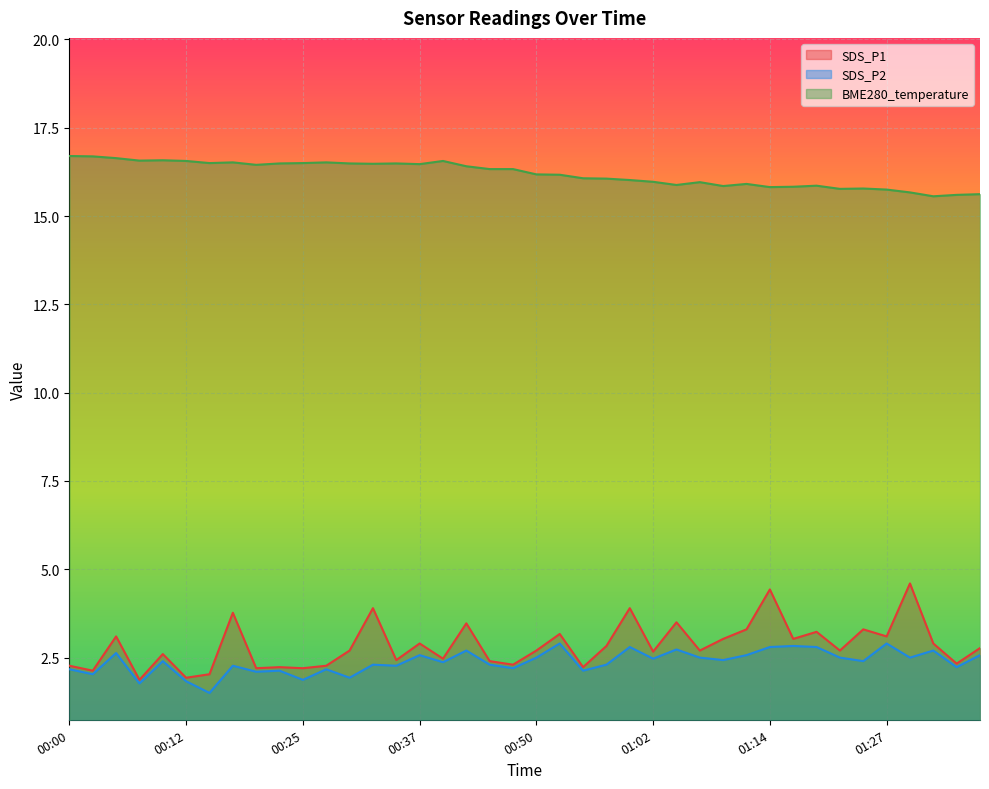

Reading left to right, what are all the values shown in this chart?

SDS_P1: 00:00=2.3	00:03=2.1	00:05=3.1	00:08=1.9	00:10=2.6	00:12=1.9	00:15=2.0	00:17=3.8	00:20=2.2	00:22=2.2	00:25=2.2	00:27=2.3	00:30=2.7	00:32=3.9	00:35=2.4	00:37=2.9	00:40=2.5	00:42=3.5	00:45=2.4	00:47=2.3	00:50=2.7	00:52=3.2	00:55=2.2	00:57=2.8	01:00=3.9	01:02=2.7	01:04=3.5	01:07=2.7	01:09=3.0	01:12=3.3	01:14=4.4	01:17=3.0	01:19=3.2	01:22=2.7	01:24=3.3	01:27=3.1	01:29=4.6	01:32=2.9	01:34=2.3	01:37=2.8
SDS_P2: 00:00=2.2	00:03=2.0	00:05=2.6	00:08=1.8	00:10=2.4	00:12=1.8	00:15=1.5	00:17=2.3	00:20=2.1	00:22=2.1	00:25=1.9	00:27=2.2	00:30=1.9	00:32=2.3	00:35=2.3	00:37=2.6	00:40=2.4	00:42=2.7	00:45=2.3	00:47=2.2	00:50=2.5	00:52=2.9	00:55=2.1	00:57=2.3	01:00=2.8	01:02=2.5	01:04=2.7	01:07=2.5	01:09=2.4	01:12=2.6	01:14=2.8	01:17=2.8	01:19=2.8	01:22=2.5	01:24=2.4	01:27=2.9	01:29=2.5	01:32=2.7	01:34=2.2	01:37=2.6
BME280_temperature: 00:00=16.7	00:03=16.7	00:05=16.6	00:08=16.6	00:10=16.6	00:12=16.6	00:15=16.5	00:17=16.5	00:20=16.4	00:22=16.5	00:25=16.5	00:27=16.5	00:30=16.5	00:32=16.5	00:35=16.5	00:37=16.5	00:40=16.6	00:42=16.4	00:45=16.3	00:47=16.3	00:50=16.2	00:52=16.2	00:55=16.1	00:57=16.1	01:00=16.0	01:02=16.0	01:04=15.9	01:07=16.0	01:09=15.8	01:12=15.9	01:14=15.8	01:17=15.8	01:19=15.9	01:22=15.8	01:24=15.8	01:27=15.8	01:29=15.7	01:32=15.6	01:34=15.6	01:37=15.6